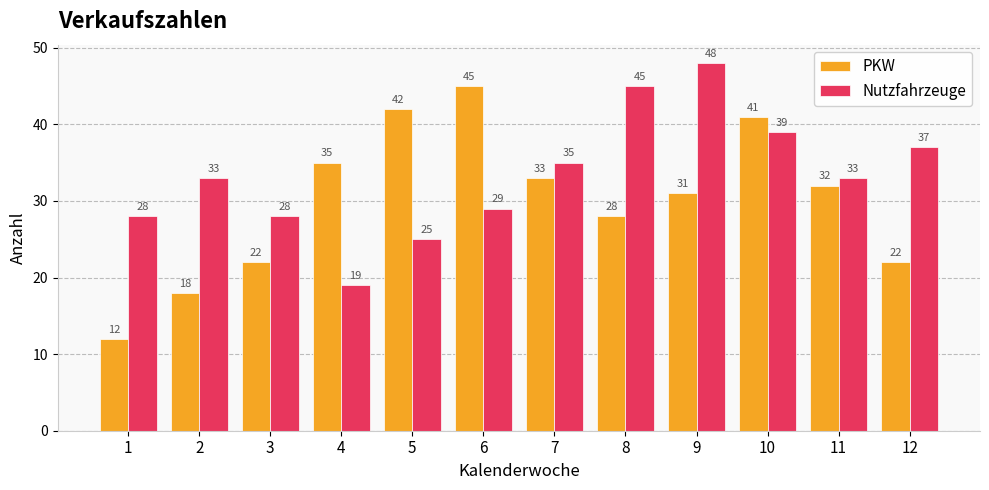

Reading left to right, transcribe all the data shown in this chart.

PKW: 1=12	2=18	3=22	4=35	5=42	6=45	7=33	8=28	9=31	10=41	11=32	12=22
Nutzfahrzeuge: 1=28	2=33	3=28	4=19	5=25	6=29	7=35	8=45	9=48	10=39	11=33	12=37